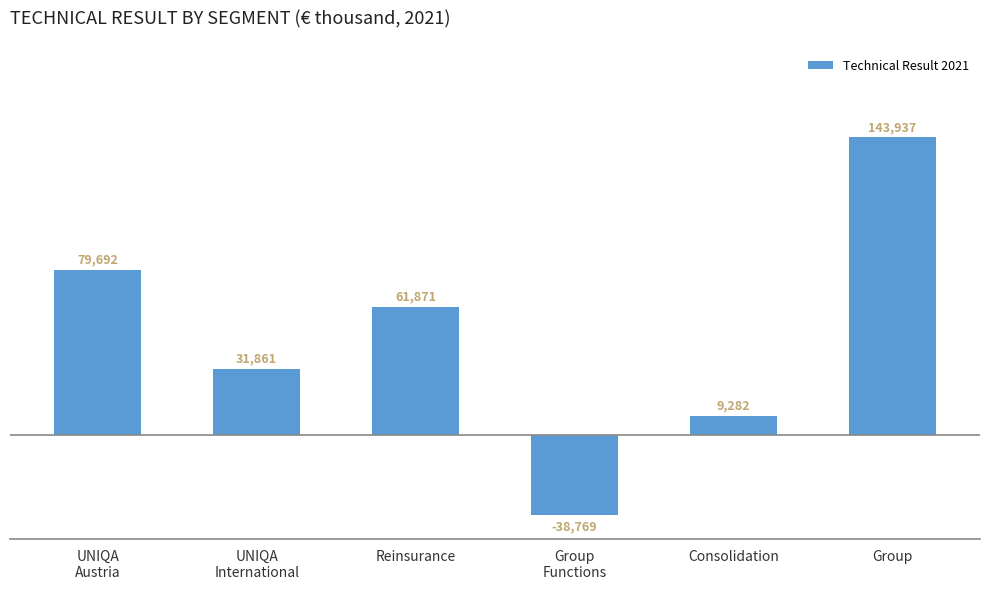

Rank the categories by value from highest to lowest.

Group, UNIQA
Austria, Reinsurance, UNIQA
International, Consolidation, Group
Functions